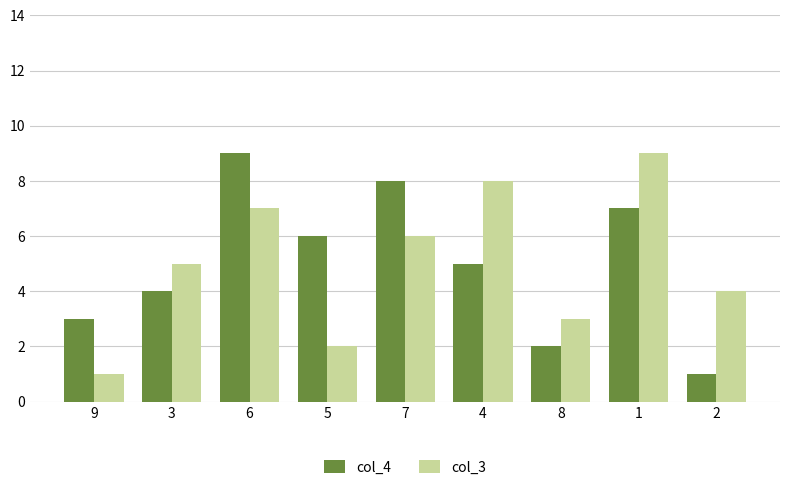

List the labels in order of col_4 value, smallest first.

2, 8, 9, 3, 4, 5, 1, 7, 6